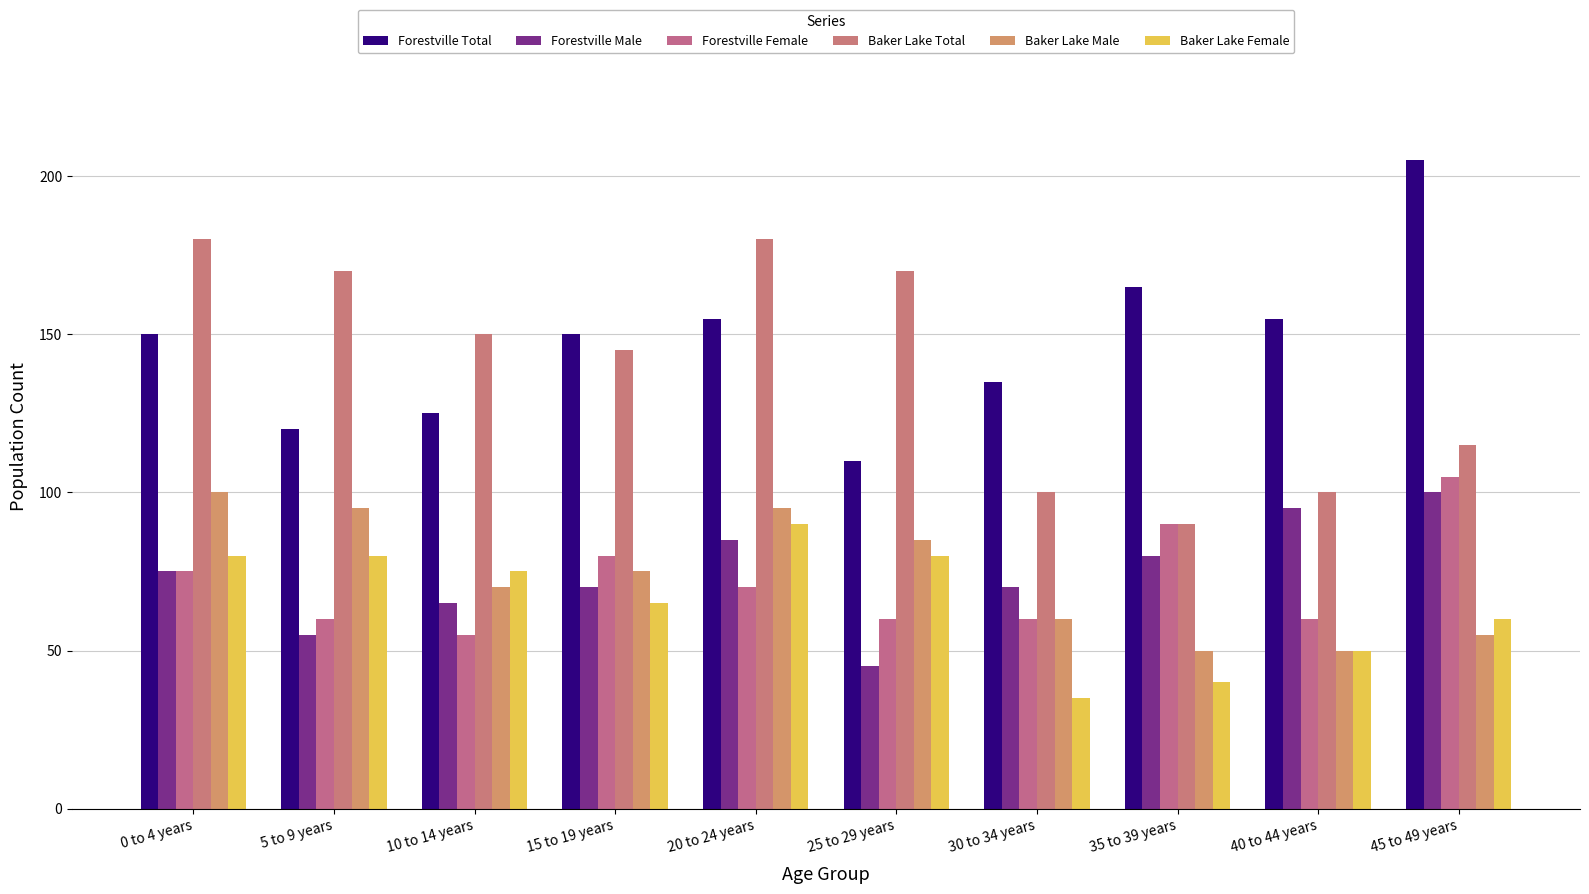

True or false: Baker Lake Total has a value of 190 at 15 to 19 years.

False